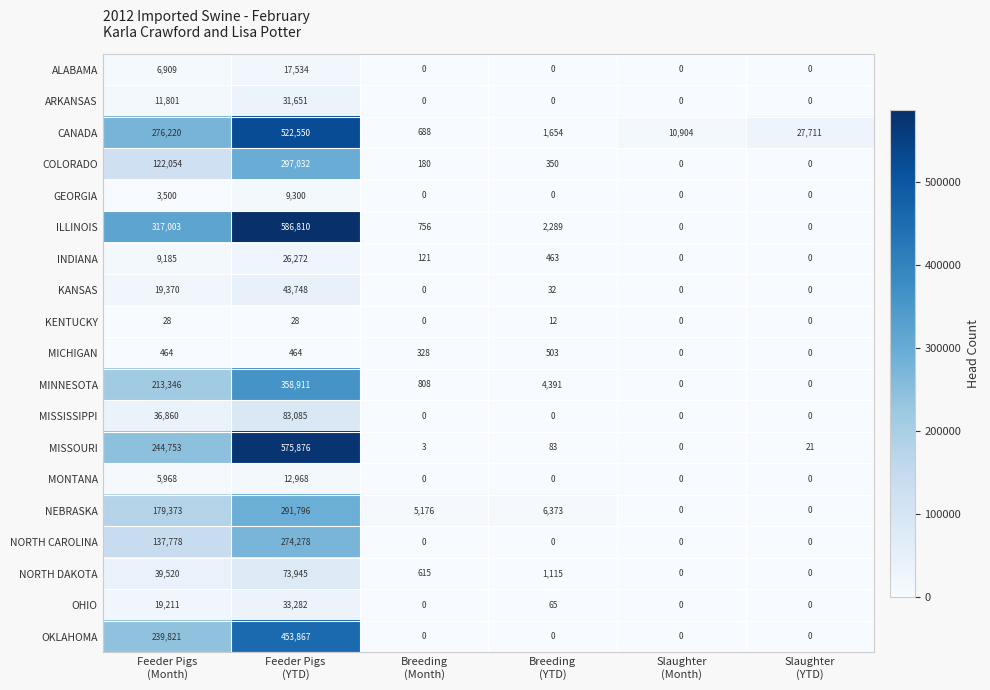

List the series in order of their peak value, lowest first.

KENTUCKY, MICHIGAN, GEORGIA, MONTANA, ALABAMA, INDIANA, ARKANSAS, OHIO, KANSAS, NORTH DAKOTA, MISSISSIPPI, NORTH CAROLINA, NEBRASKA, COLORADO, MINNESOTA, OKLAHOMA, CANADA, MISSOURI, ILLINOIS